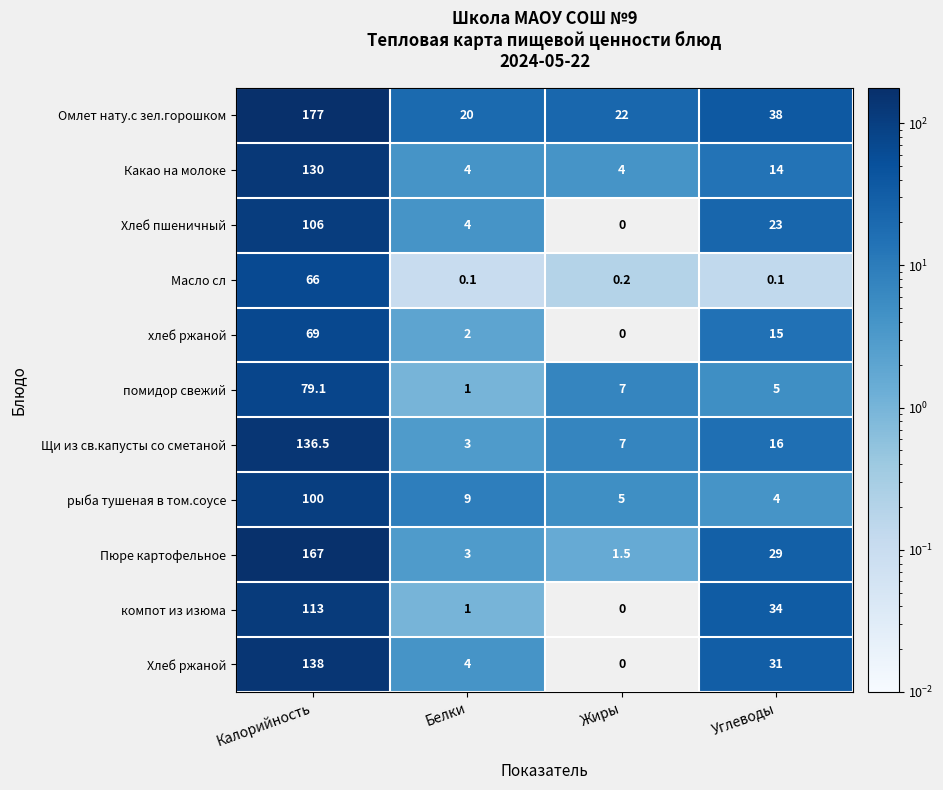

The Щи из св.капусты со сметаной series shows 8.6 at Углеводы. True or false?

False